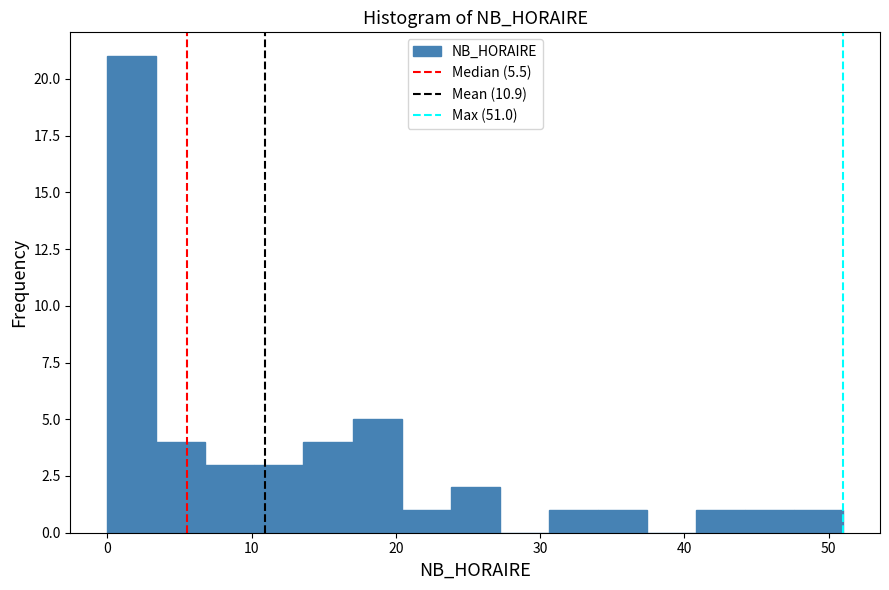

Read against the x-axis, roughly where is the centre of the tallest bar?

2